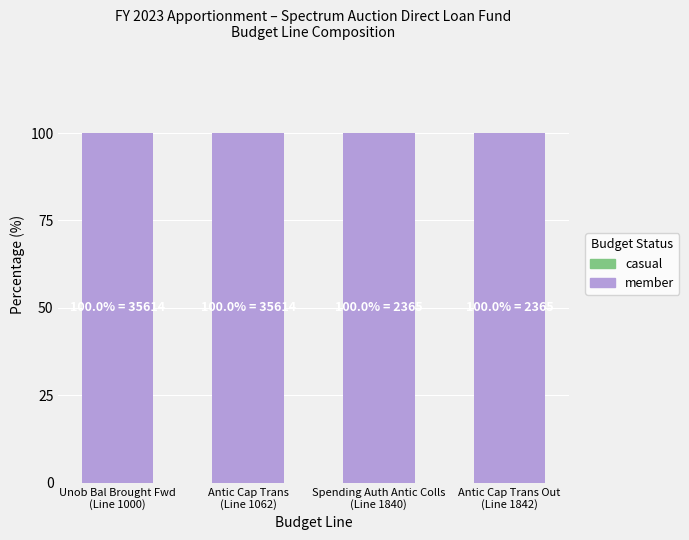

At which label is member closest to 100?

Unob Bal Brought Fwd
(Line 1000)